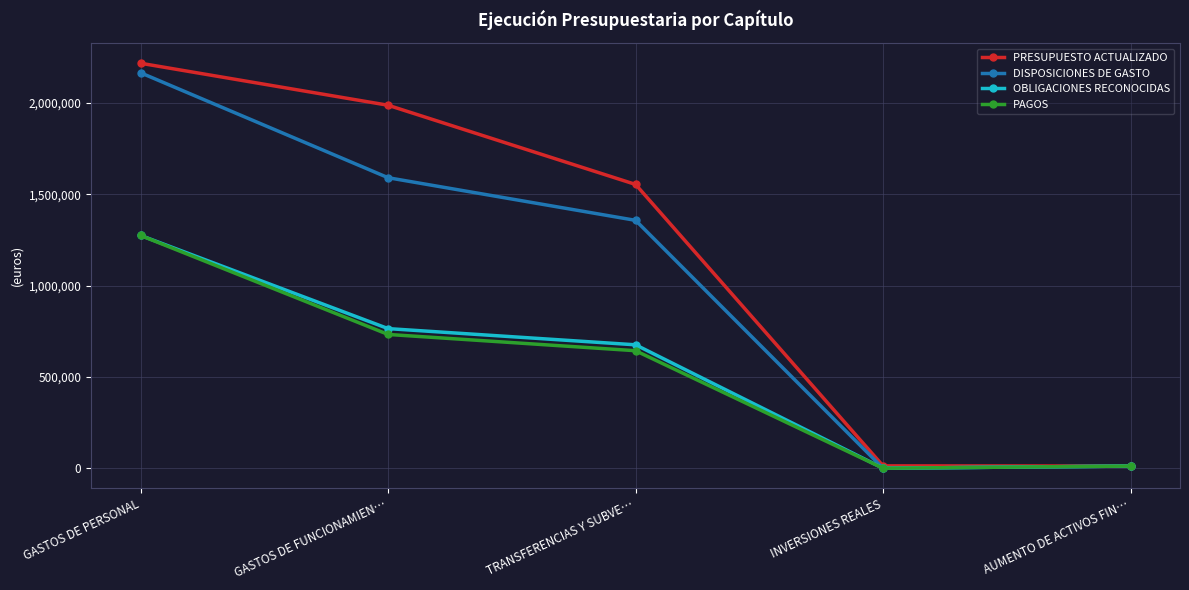

What is the label of the 5th point from the left?

AUMENTO DE ACTIVOS FIN…